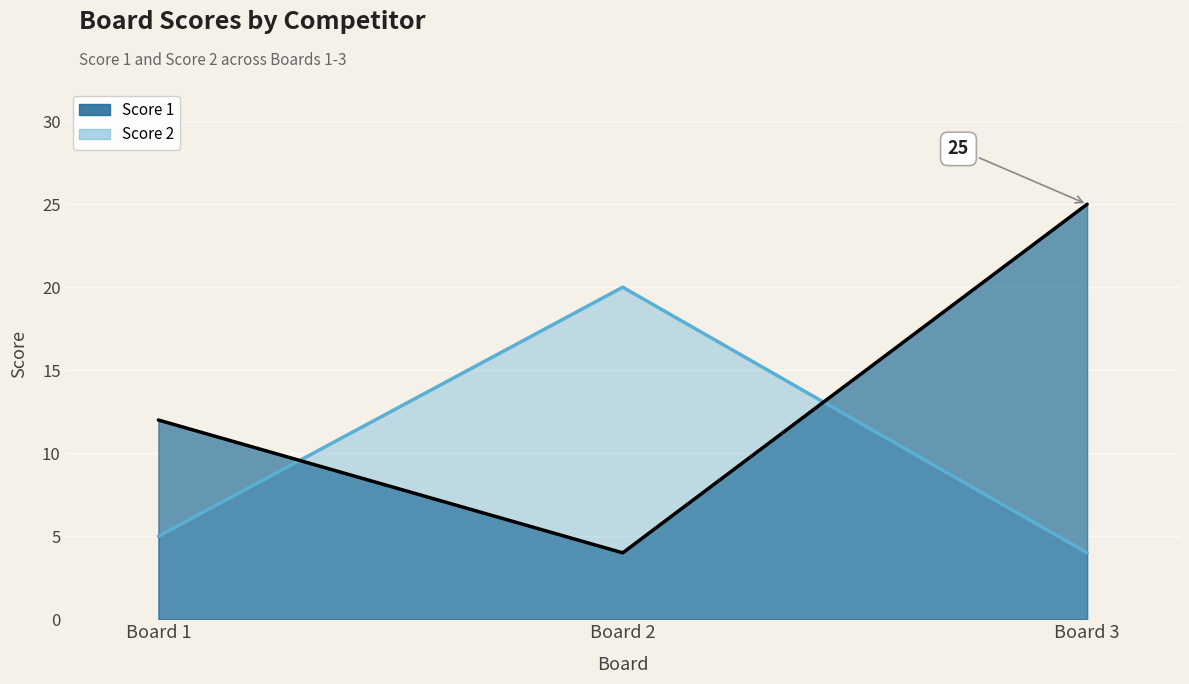

At Board 1, list the series in order from largest to smallest.

Score 1, Score 2